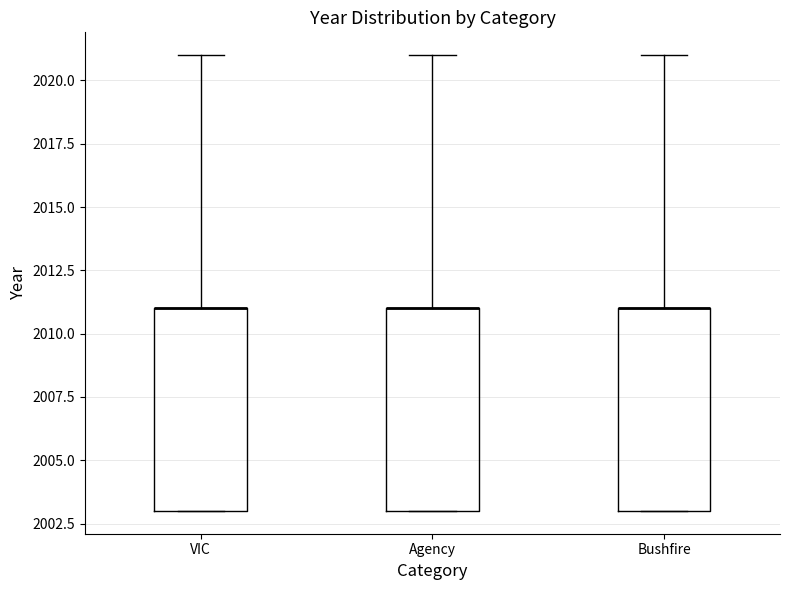

Reading left to right, transcribe this box plot: for each box, give where its median line is, the range the box spans, and where its two whiskers end, as read against the y-axis. The values are not printed on the chart, so give them approximately, as read against the axis.

VIC: median 2011 (drawn on the box's upper edge), box 2003 to 2011, whiskers 2003 to 2021
Agency: median 2011 (drawn on the box's upper edge), box 2003 to 2011, whiskers 2003 to 2021
Bushfire: median 2011 (drawn on the box's upper edge), box 2003 to 2011, whiskers 2003 to 2021